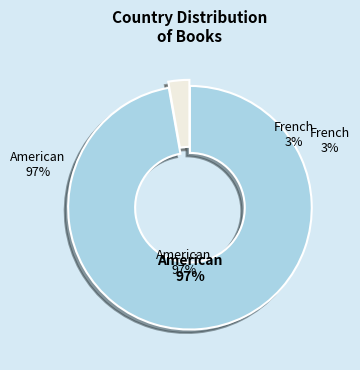

To the nearest percent, what portion does American represent?

97%